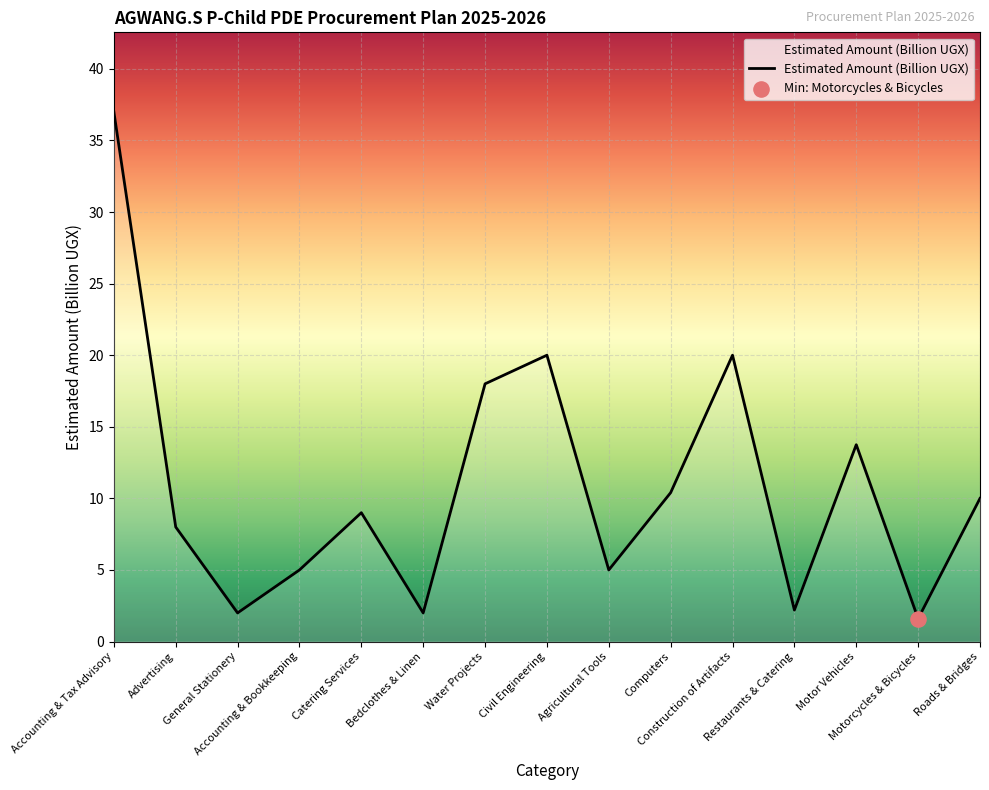

What is the change in value from General Stationery to Civil Engineering?

+18.0